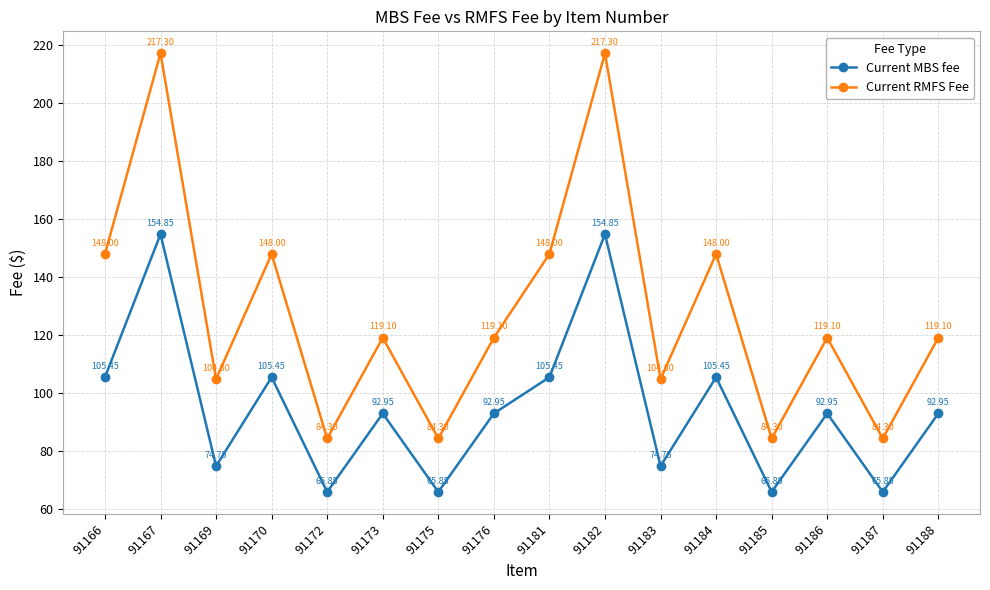

At how many categories does at least one series exceed 144?

6